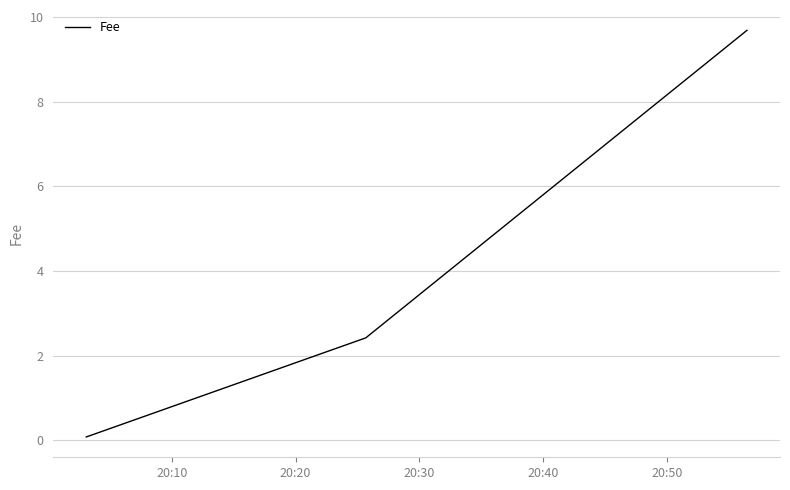

What is the maximum value shown in the chart?

9.7